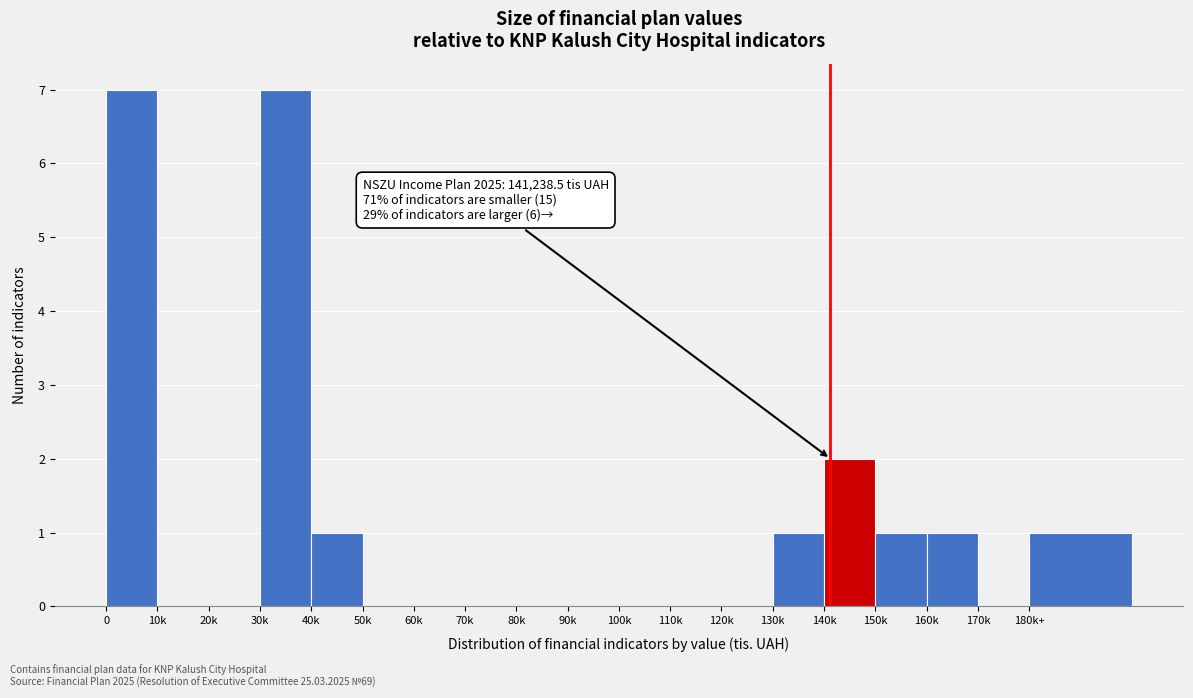

Reading left to right, what are all the values shown in this chart?

0=7	10k=0	20k=0	30k=7	40k=1	50k=0	60k=0	70k=0	80k=0	90k=0	100k=0	110k=0	120k=0	130k=1	140k=2	150k=1	160k=1	170k=0	180k+=1